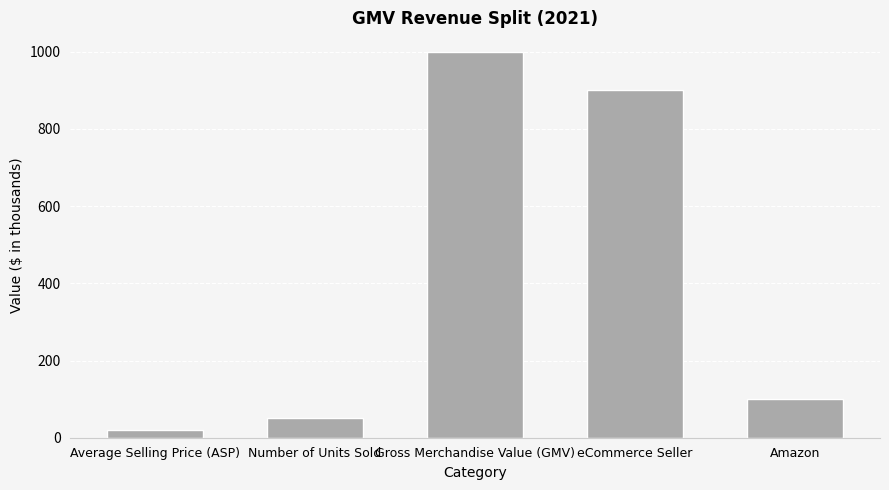

What is the average value?

414